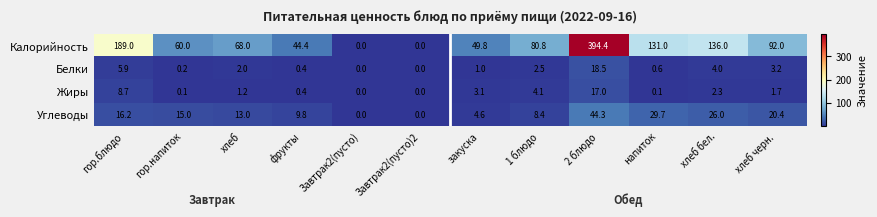

What is the maximum value shown in the chart?

394.4